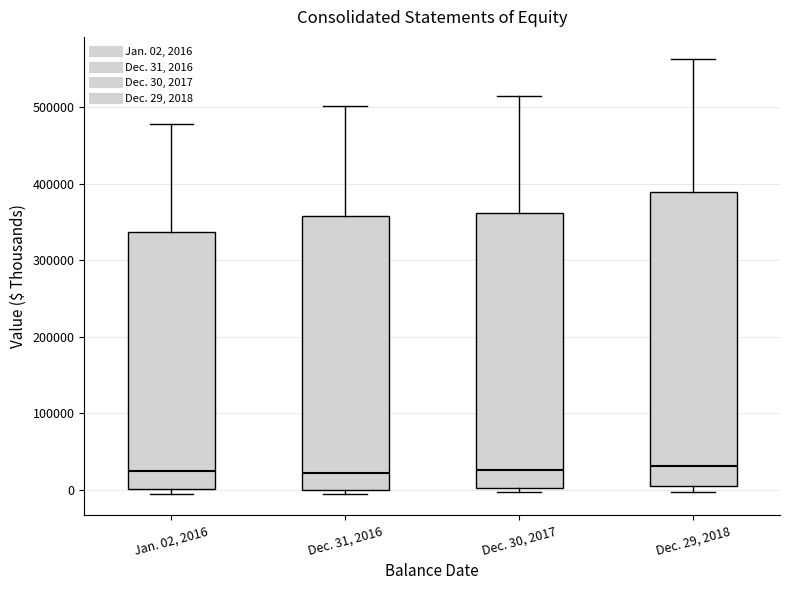

Reading left to right, transcribe this box plot: for each box, give where its median line is, the range the box spans, and where its two whiskers end, as read against the y-axis. The values are not printed on the chart, so give them approximately, as read against the axis.

Jan. 02, 2016: median 20000, box 0 to 340000, whiskers -10000 to 480000
Dec. 31, 2016: median 20000, box 0 to 360000, whiskers 0 (just below the box's lower edge) to 500000
Dec. 30, 2017: median 30000, box 0 to 360000, whiskers 0 (just below the box's lower edge) to 510000
Dec. 29, 2018: median 30000, box 0 to 390000, whiskers 0 (just below the box's lower edge) to 560000